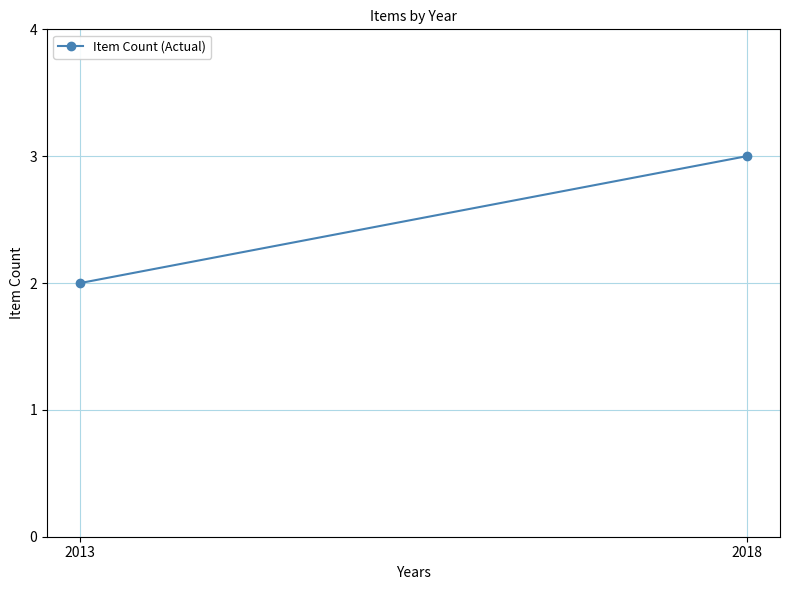

Read the value at 2013.

2